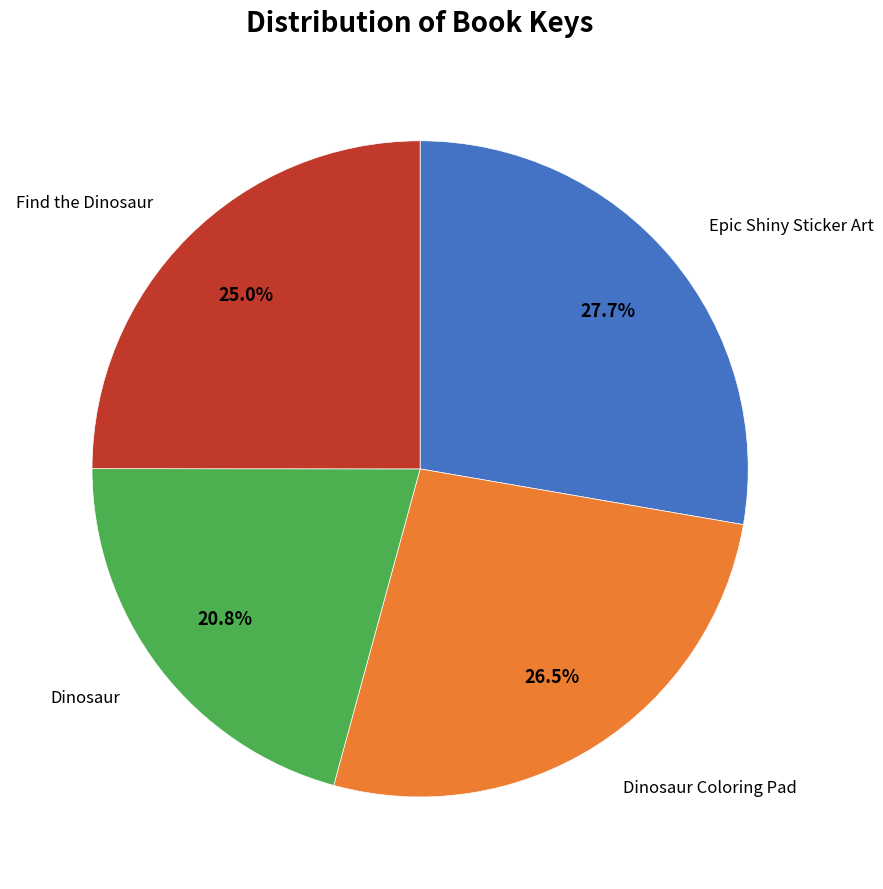

How many slices are in this pie chart?

4